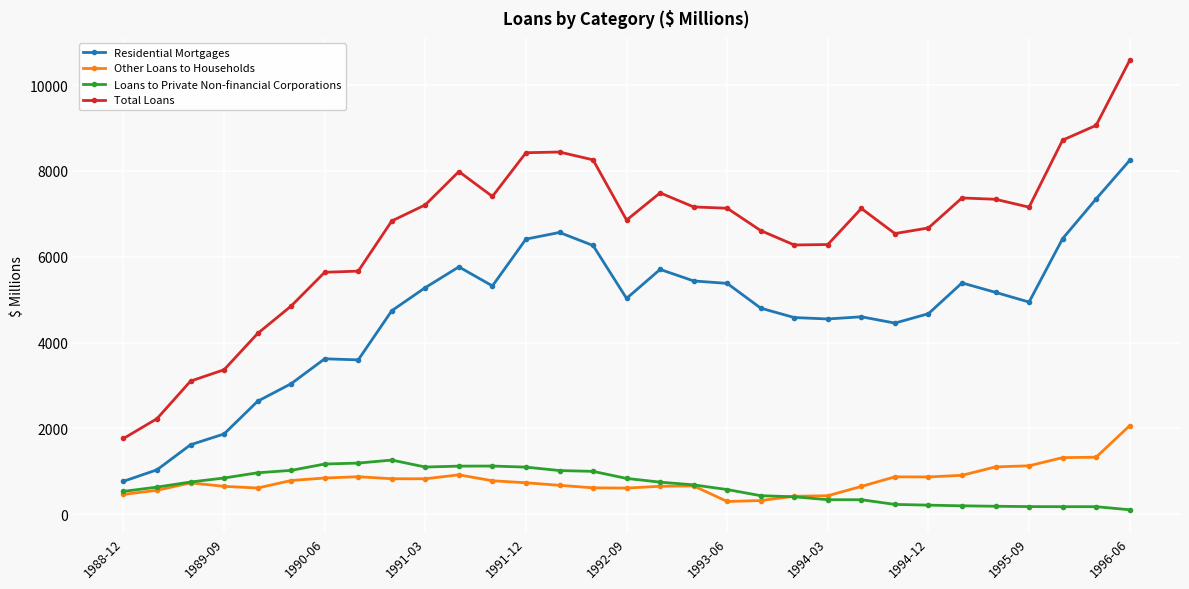

How many lines are shown in the chart?

4